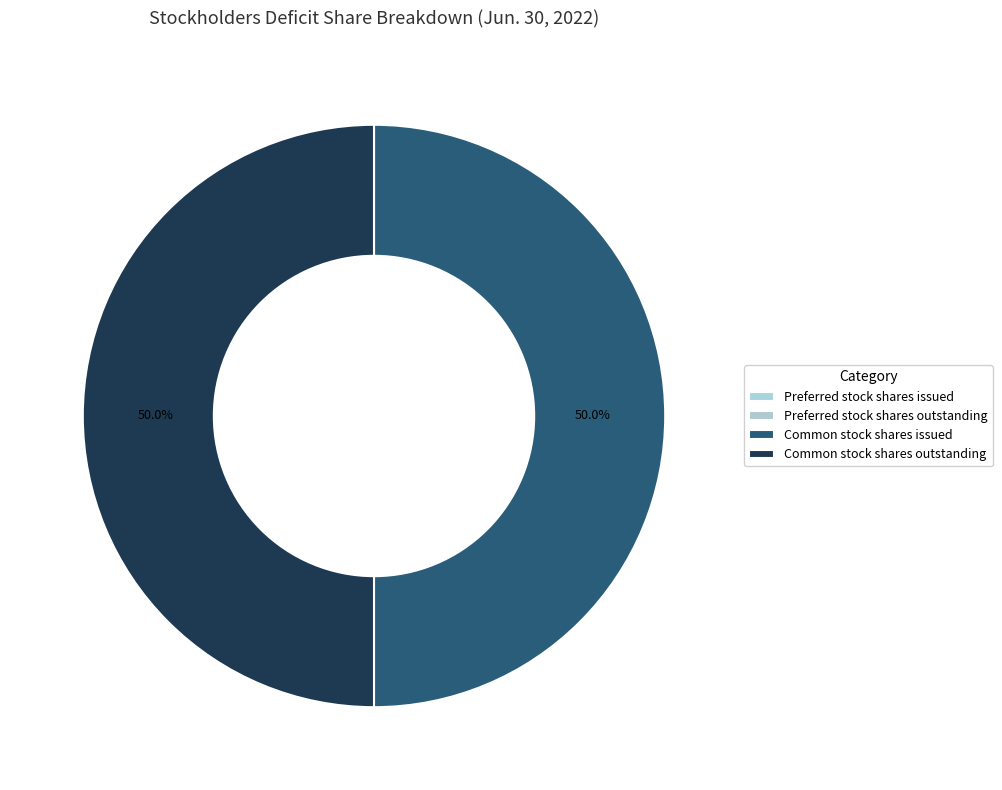

To the nearest percent, what portion does Common stock shares issued represent?

50%